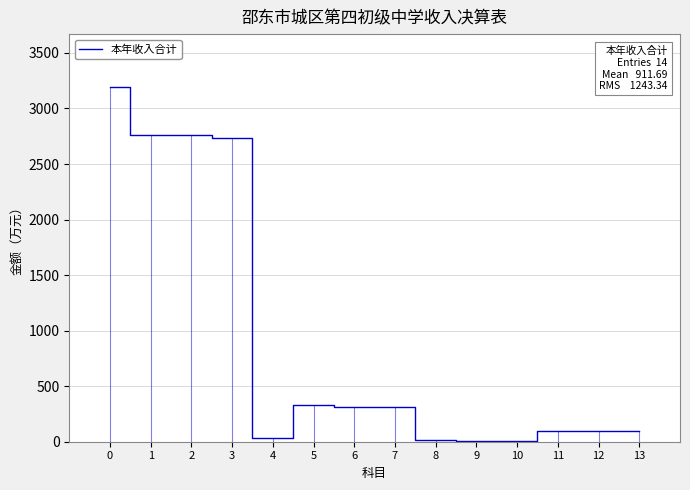

What value does the data have at 11?

96.6